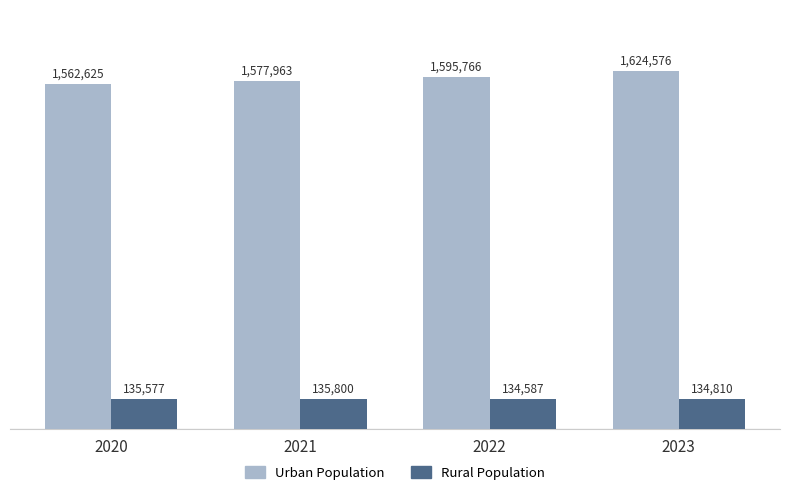

What is the minimum value shown in the chart?

134587